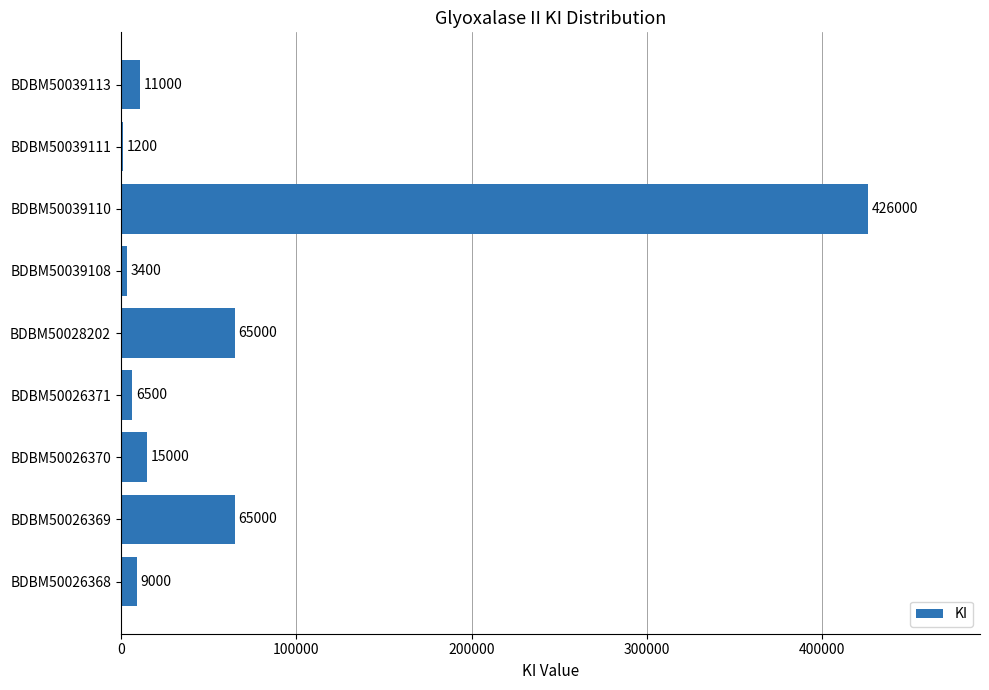

How many series are shown in this chart?

1